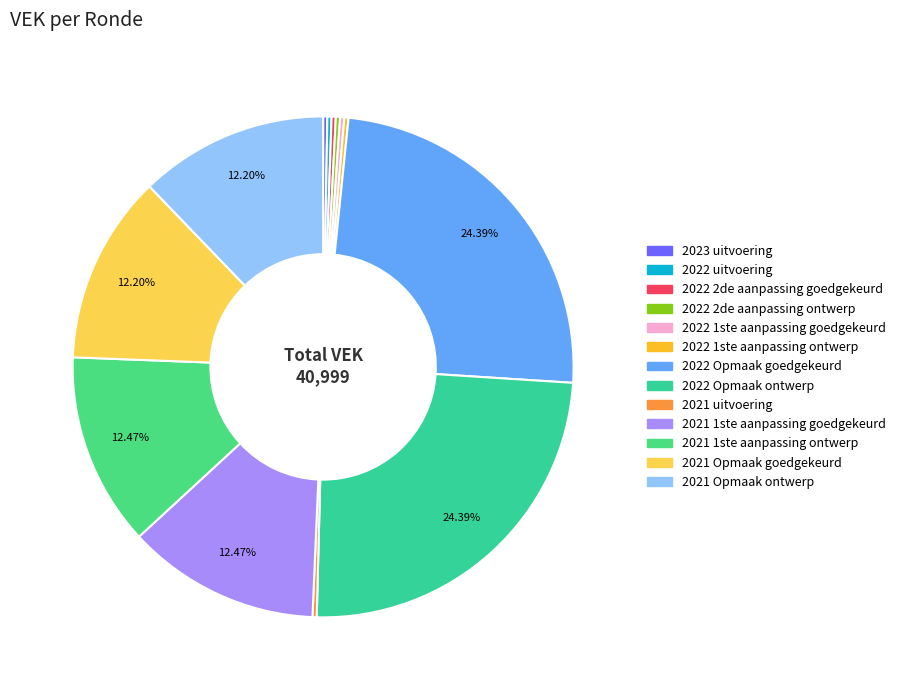

Which slice is the largest?

2022 Opmaak goedgekeurd